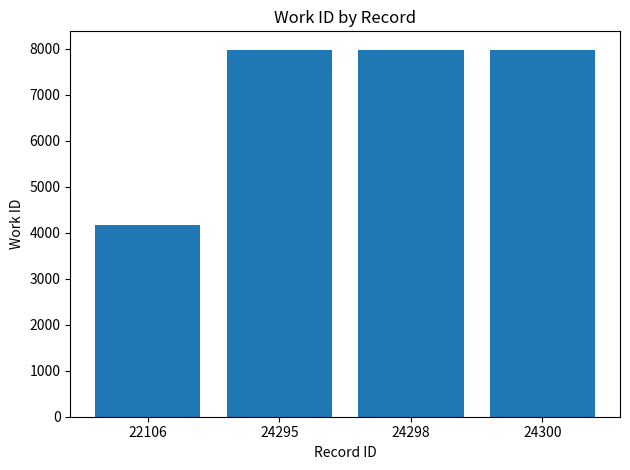

Reading left to right, transcribe all the data shown in this chart.

4167	7984	7984	7984